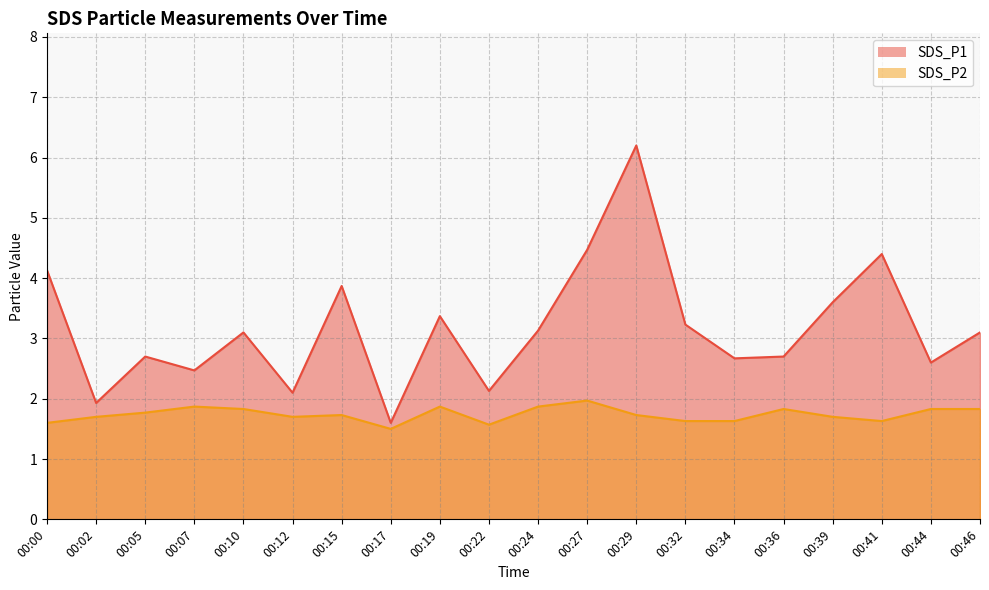

Rank the series by their average value, from lowest to highest.

SDS_P2, SDS_P1